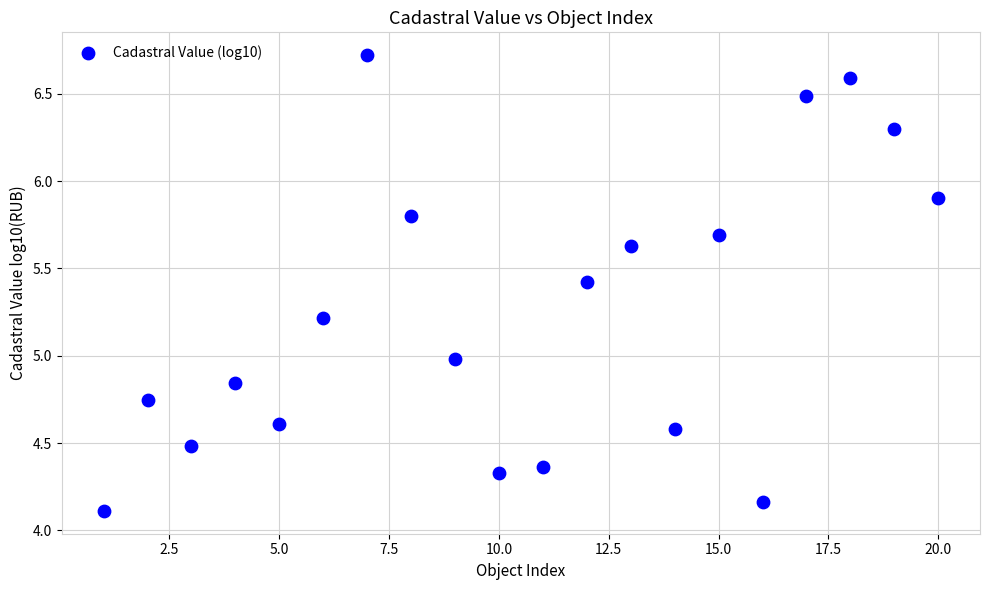

What is the range of X values (max minus min)?

19.0